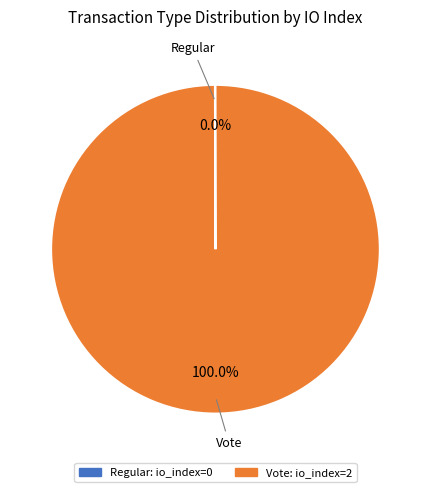

Which slice is the largest?

Vote